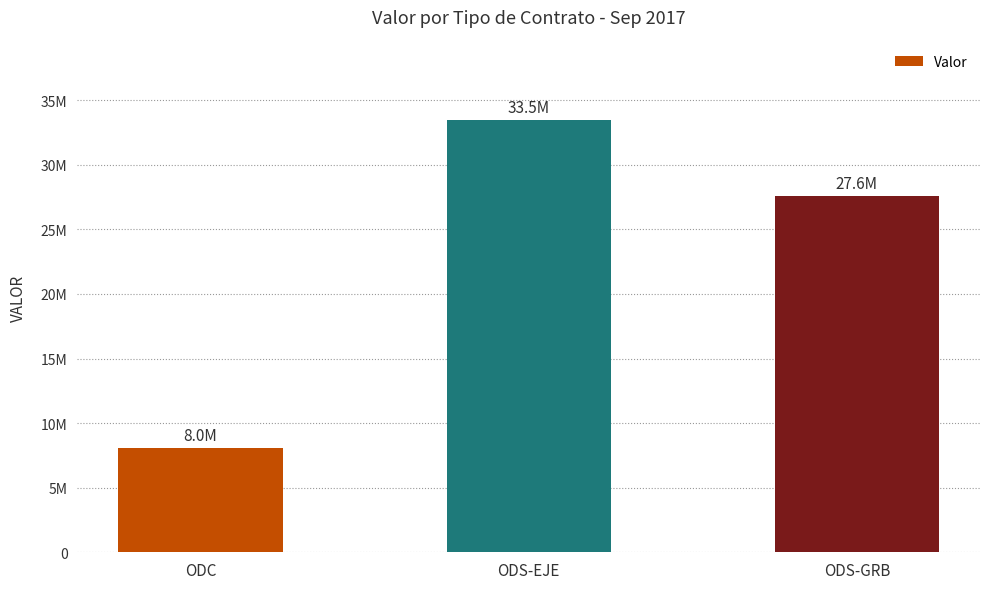

True or false: the data shows 3747821 at ODC.

False